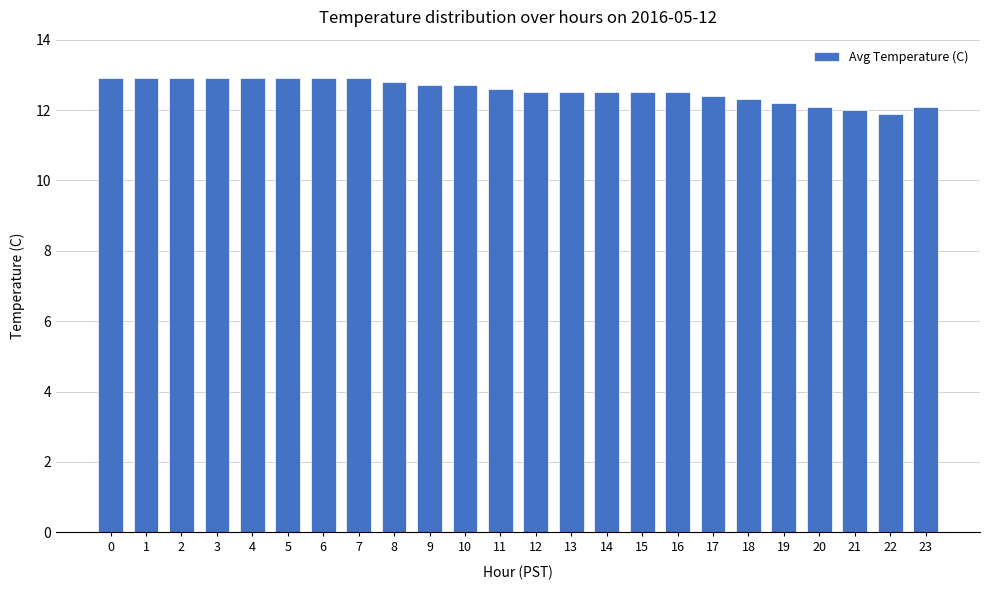

Approximately how many times larger is the value at 0 compared to 12?

1.0